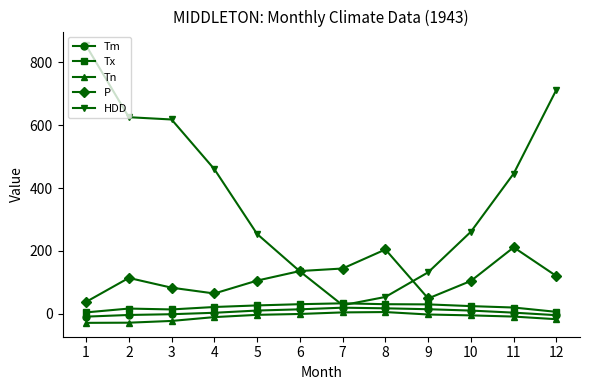

Which series changed the most between 5 and 9?

HDD